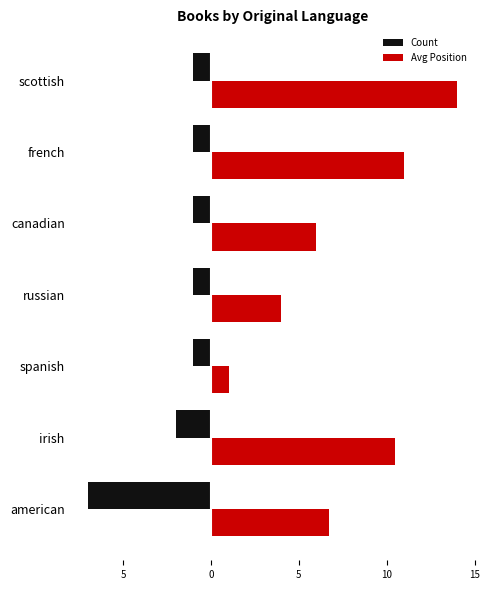

What are all the series names shown in the legend?

Count, Avg Position